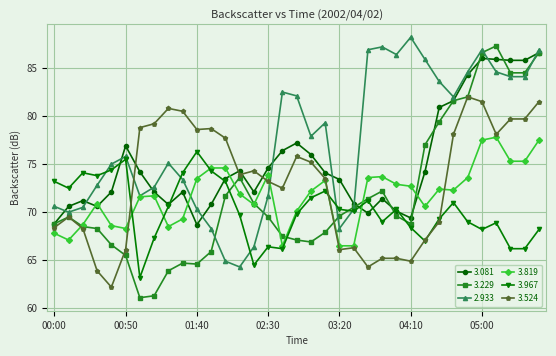

True or false: 3.081 has more than 2 points higher than both neighbors.

True